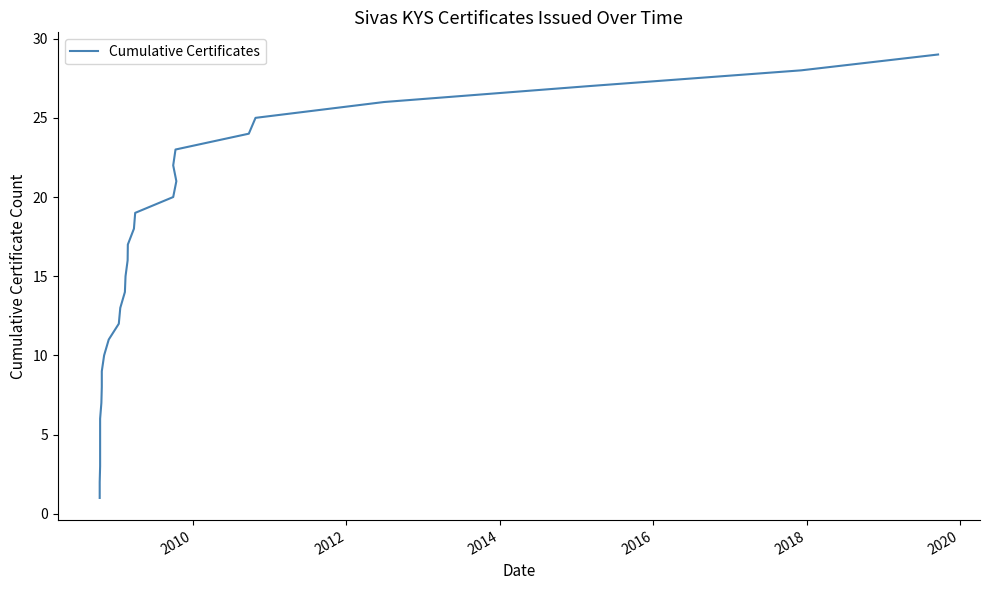

Reading right to left, what are all the values shown in this chart?

29	28	27	26	25	24	23	22	21	20	19	18	17	16	15	14	13	12	11	10	9	8	7	6	5	4	3	2	1